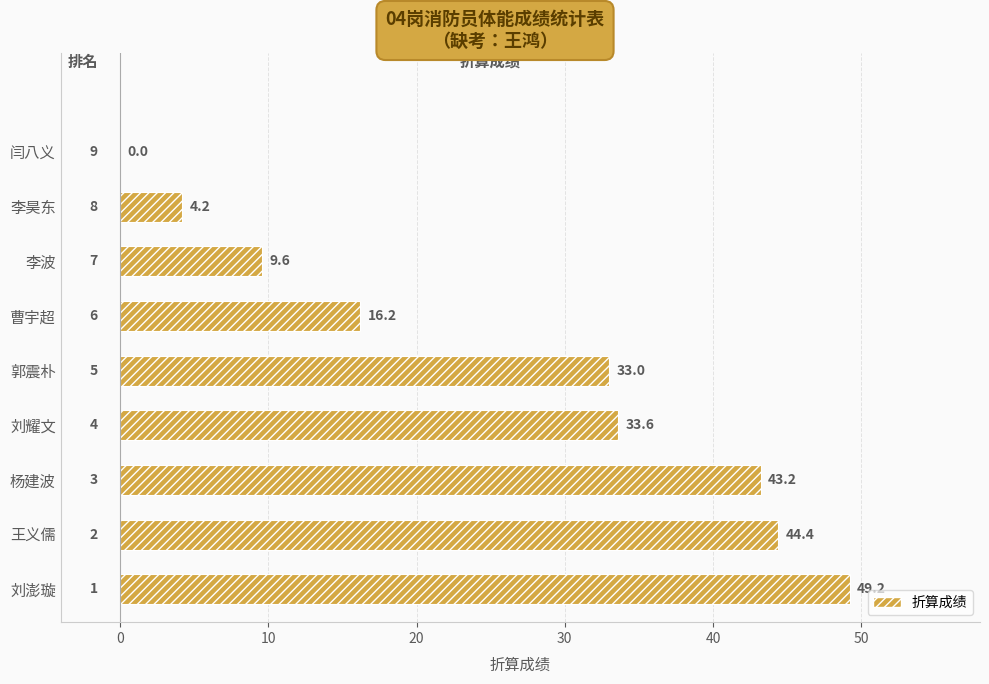

Reading top to bottom, extract all data points from this chart.

闫八义=0.0	李昊东=4.2	李波=9.6	曹宇超=16.2	郭震朴=33.0	刘耀文=33.6	杨建波=43.2	王义儒=44.4	刘澎璇=49.2